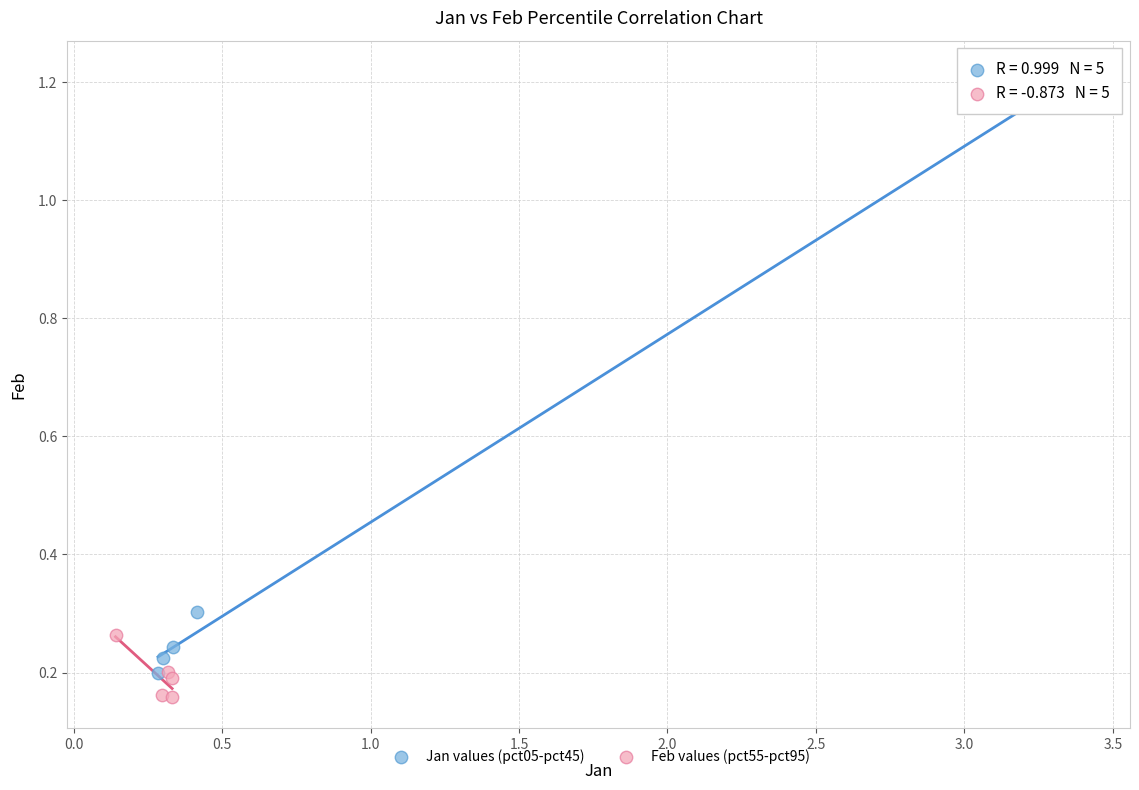

Which series contains the lowest Y value?

Feb values (pct55-pct95)